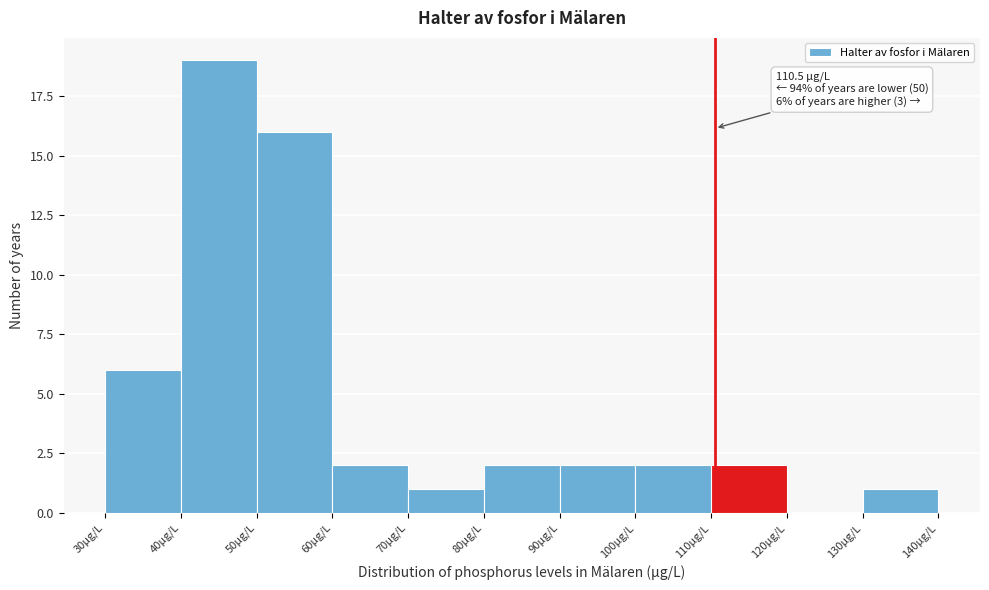

Which range on the x-axis has the tallest bar?

40 to 50